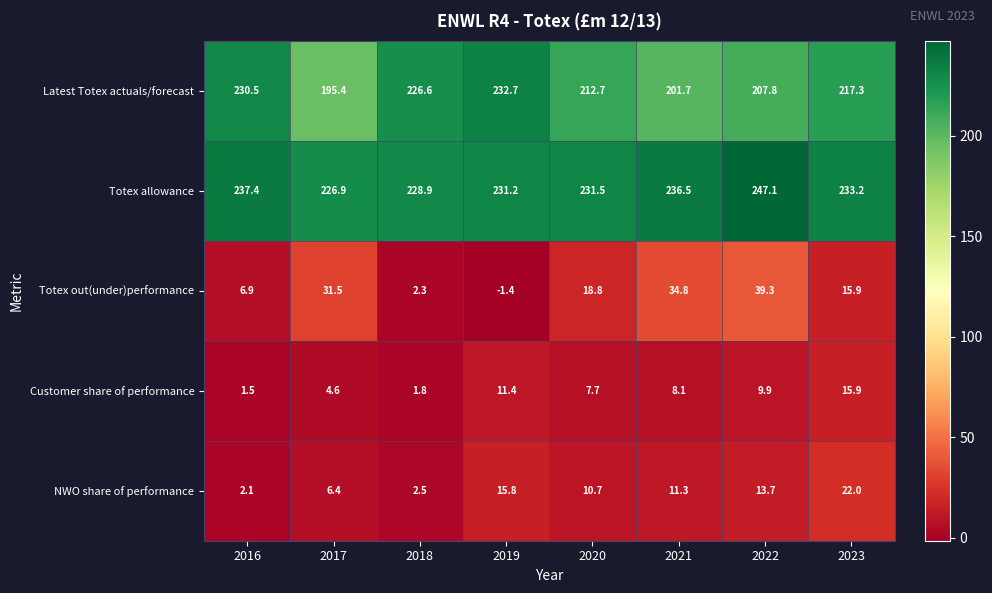

True or false: Latest Totex actuals/forecast has a value of 88.1 at 2019.

False